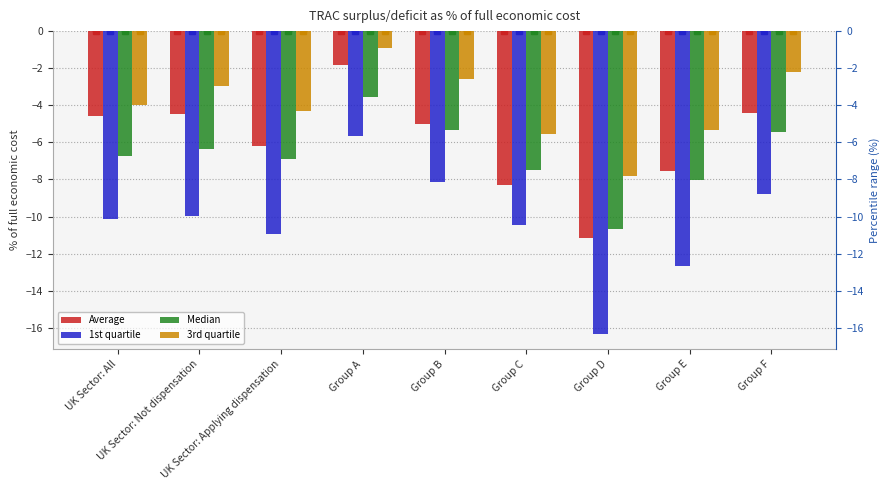

What is the value of the 3rd quartile bar at the 9th from the left?

-2.2